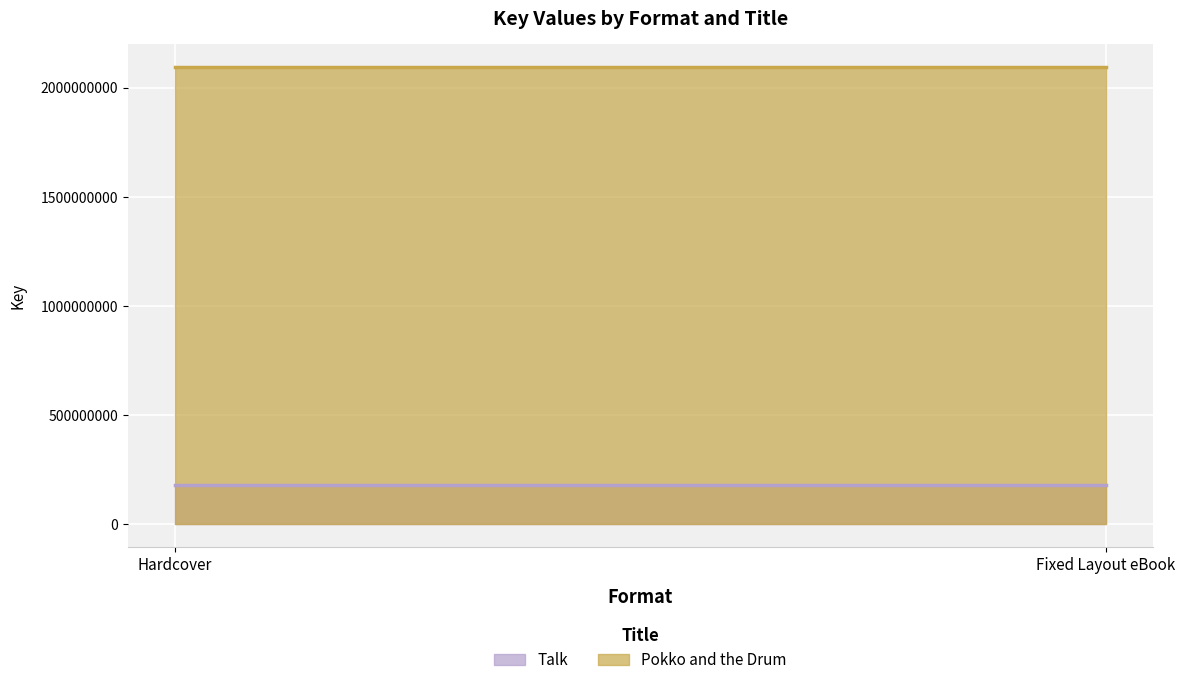

Where is Pokko and the Drum nearest to the value 2094034442?

Hardcover